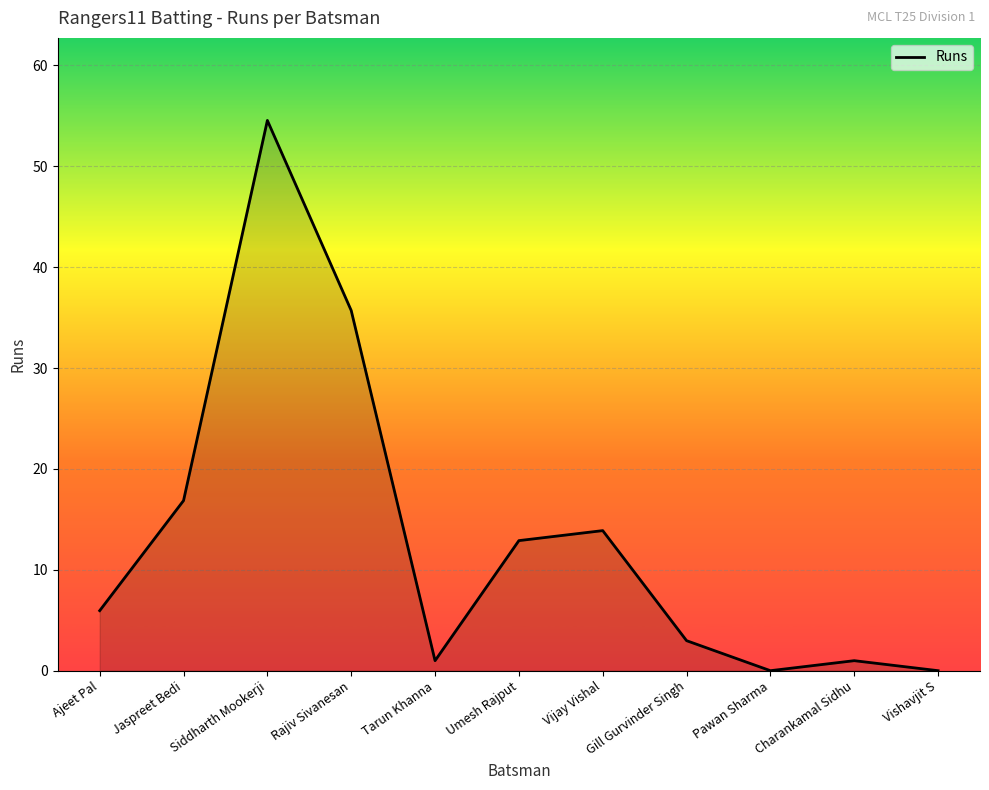

What position from the right is Pawan Sharma?

3